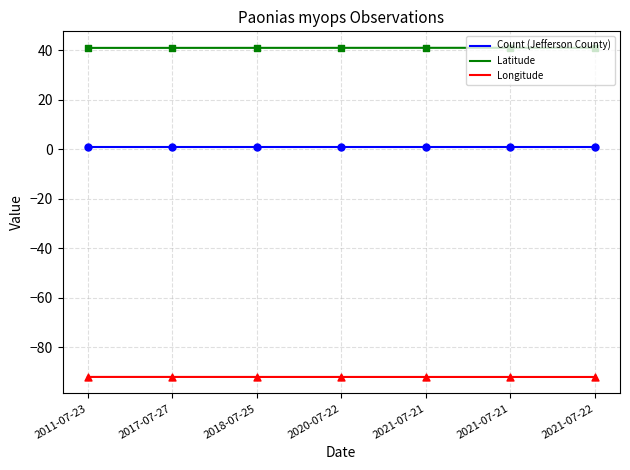

Which series has the largest Y range (max minus min)?

Latitude